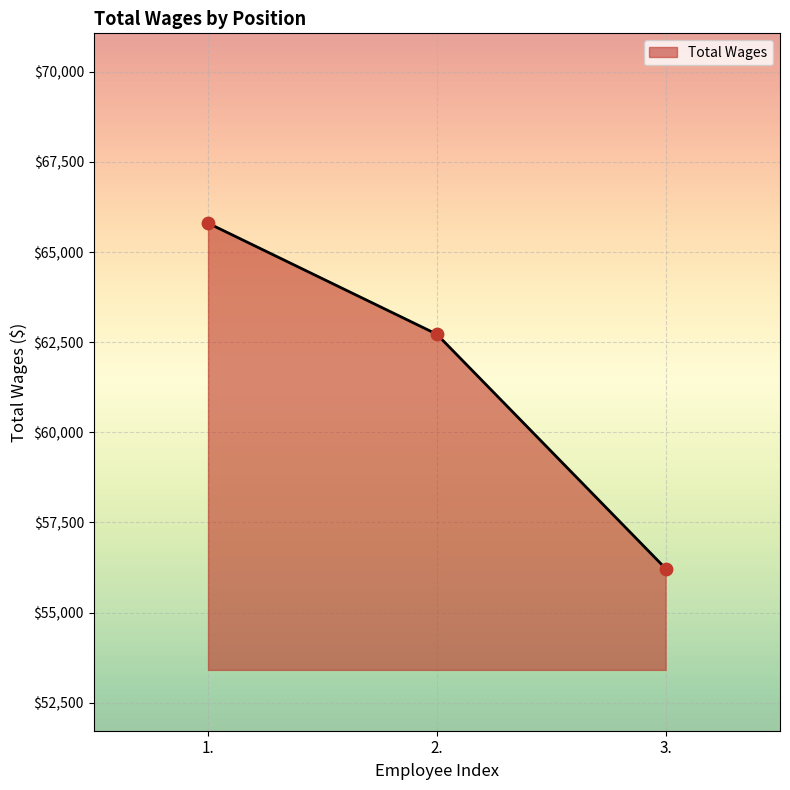

Which has a higher value, 2. or 3.?

2.